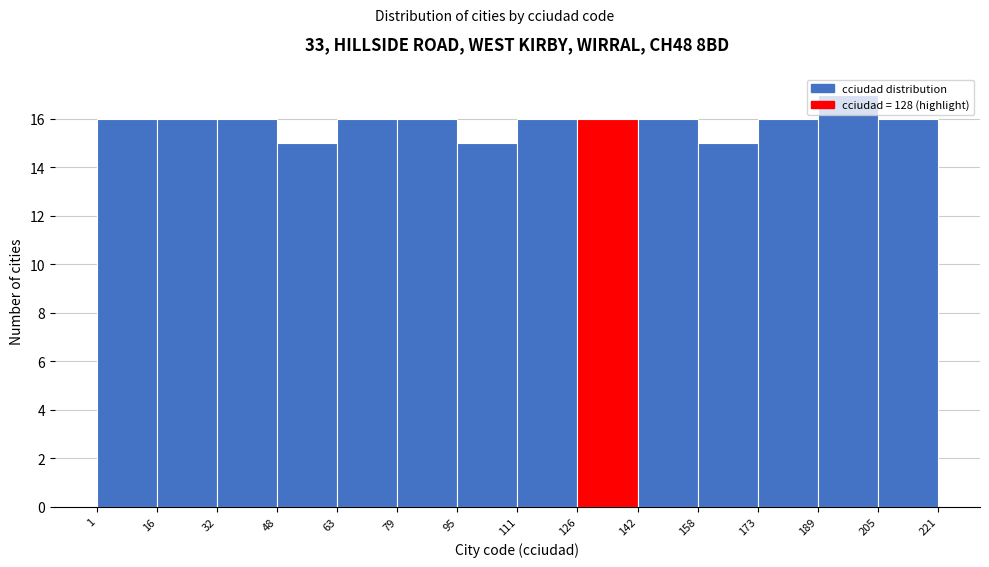

What is the height of the bar covering 79 to 95 on the x-axis? The values are not printed on the chart, so give them approximately, as read against the axis.

16